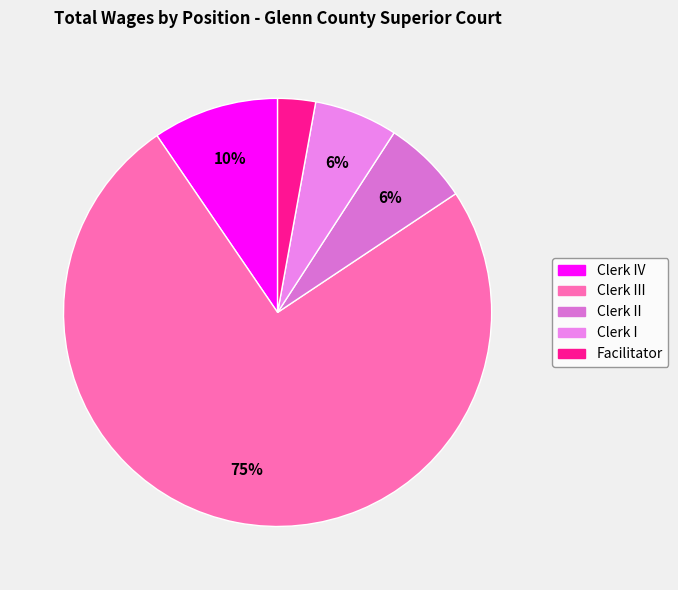

To the nearest percent, what is the combined percentage of Facilitator and Clerk III?

78%